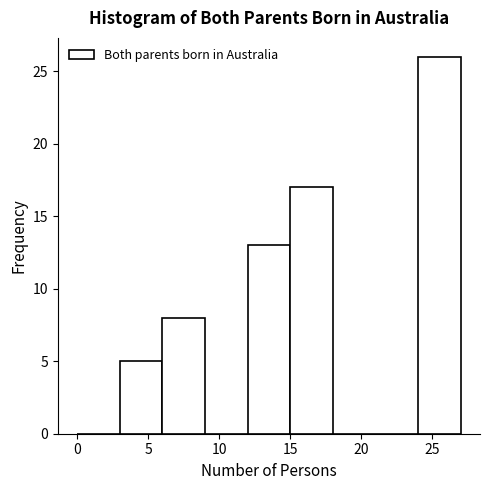

Reading left to right, list every bar in this chart as the range it spans on the x-axis followed by its height. The values are not printed on the chart, so give them approximately, as read against the axis.

0 to 3: 0
3 to 6: 5
6 to 9: 8
9 to 12: 0
12 to 15: 13
15 to 18: 17
18 to 21: 0
21 to 24: 0
24 to 27: 26